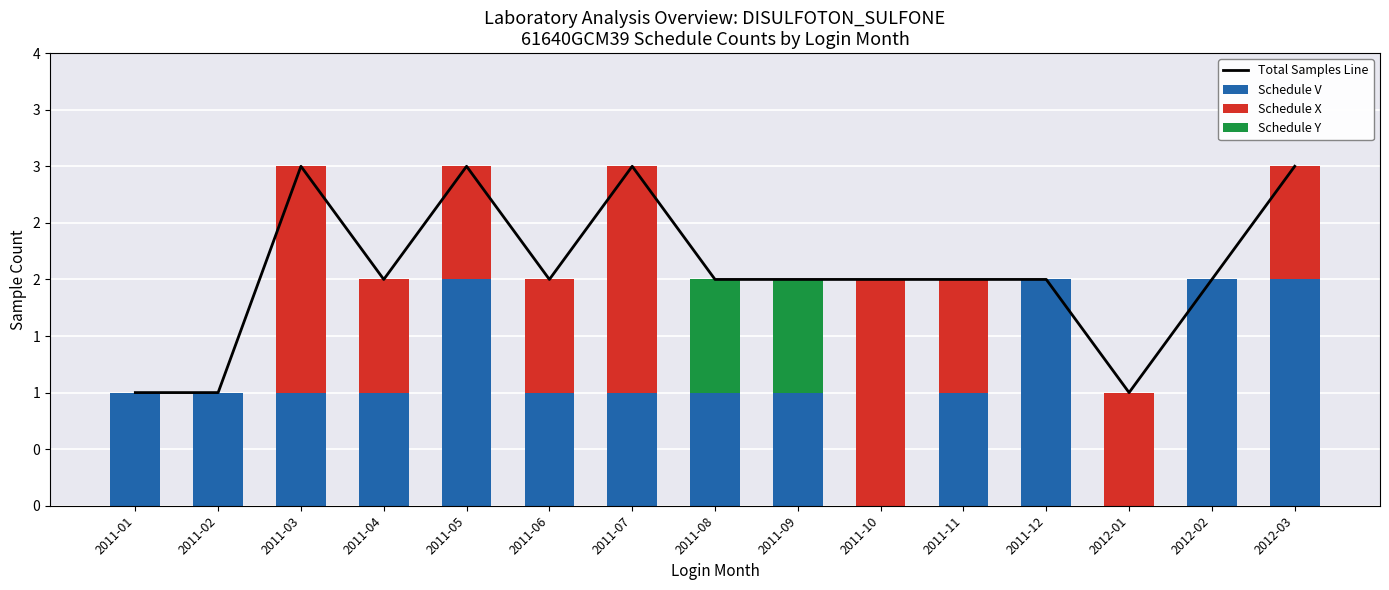

How many groups of bars are there?

15